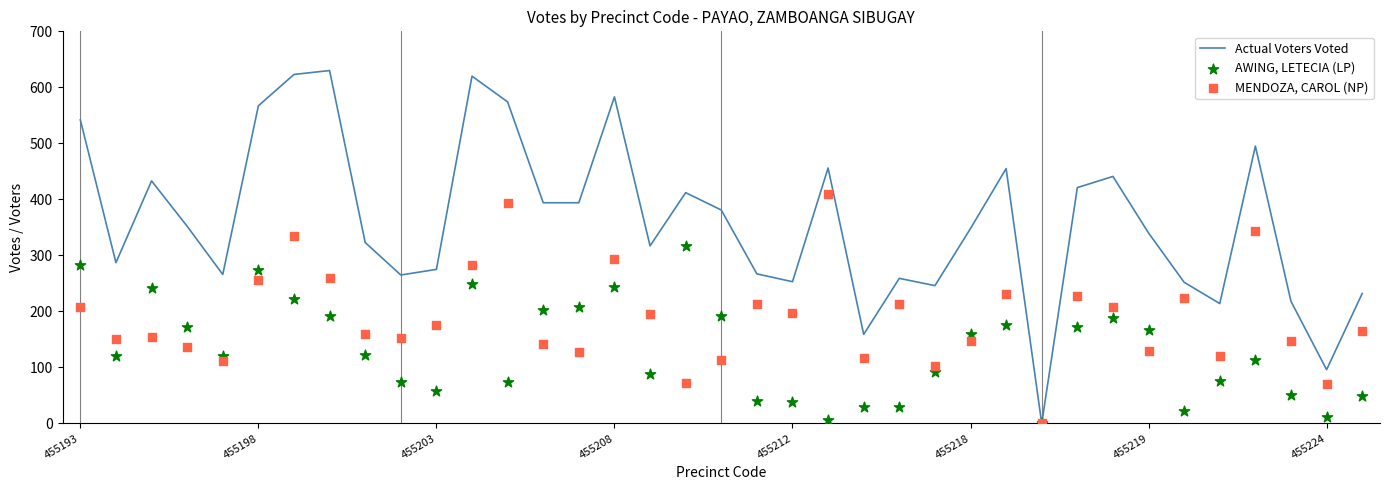

Which series contains the highest Y value?

Actual Voters Voted